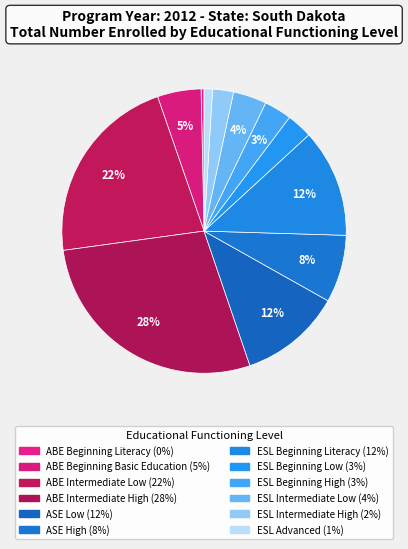

What portion of the pie excludes ABE Intermediate Low?

78.1%